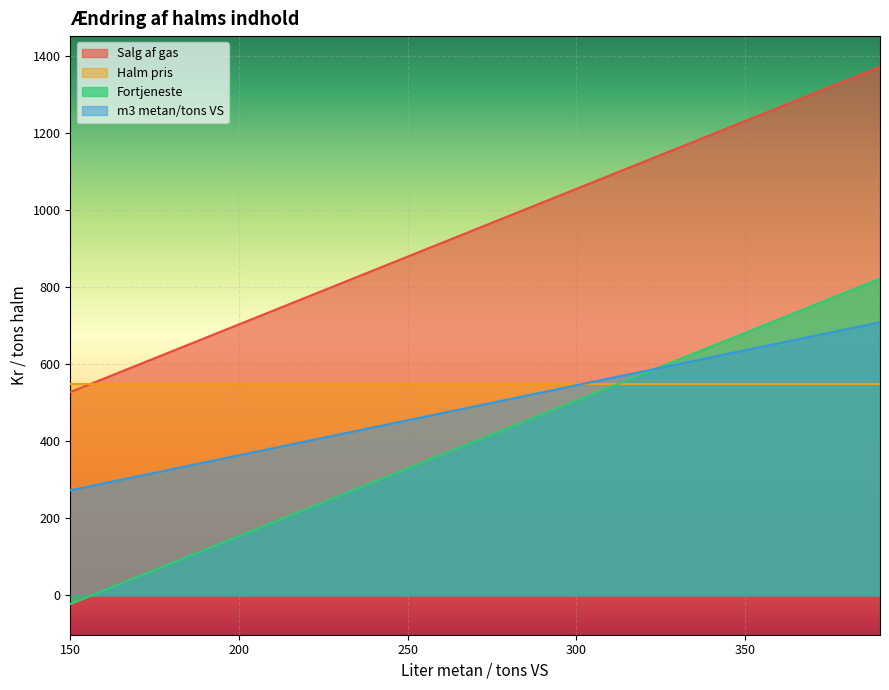

True or false: Salg af gas has a value of 1943.7 at 370.

False